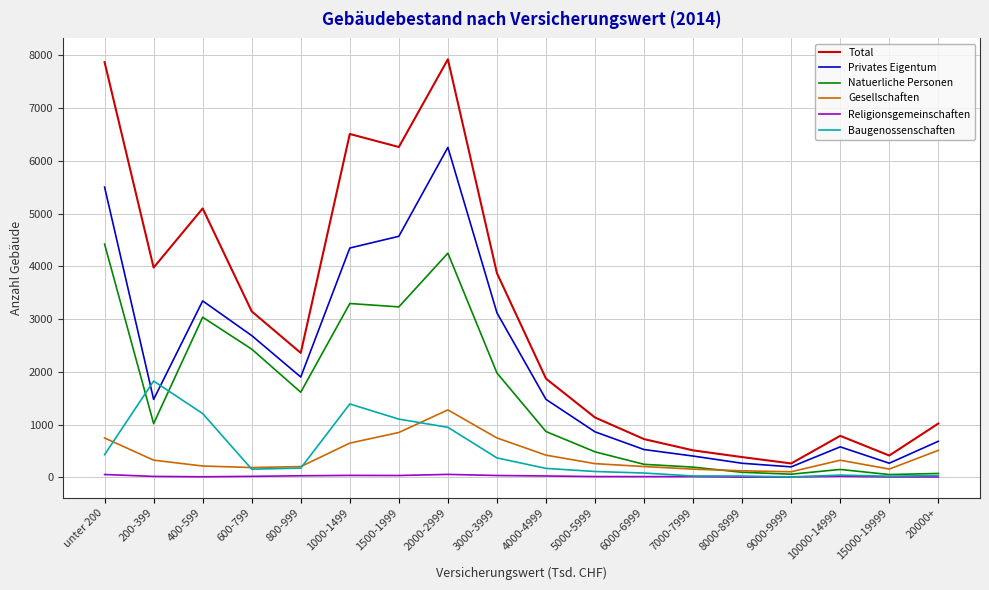

What is the difference between the second highest and second lowest values in the Baugenossenschaften series?

1369